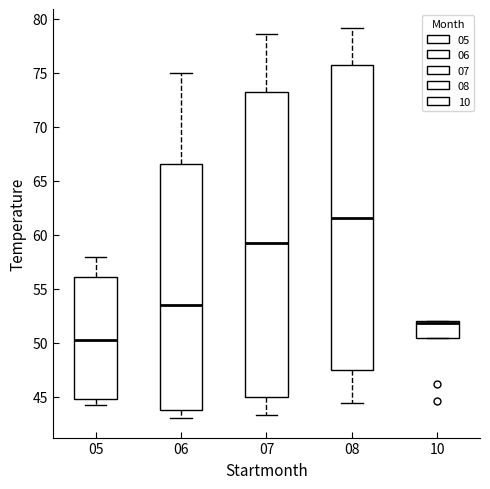

Reading left to right, transcribe this box plot: for each box, give where its median line is, the range the box spans, and where its two whiskers end, as read against the y-axis. The values are not printed on the chart, so give them approximately, as read against the axis.

05: median 50.5, box 45.0 to 56.0, whiskers 44.0 to 58.0
06: median 53.5, box 44.0 to 66.5, whiskers 43.0 to 75.0
07: median 59.0, box 45.0 to 73.5, whiskers 43.5 to 78.5
08: median 61.5, box 47.5 to 75.5, whiskers 44.5 to 79.0
10: median 52.0 (drawn on the box's upper edge), box 50.5 to 52.0, whiskers 50.5 to 52.0